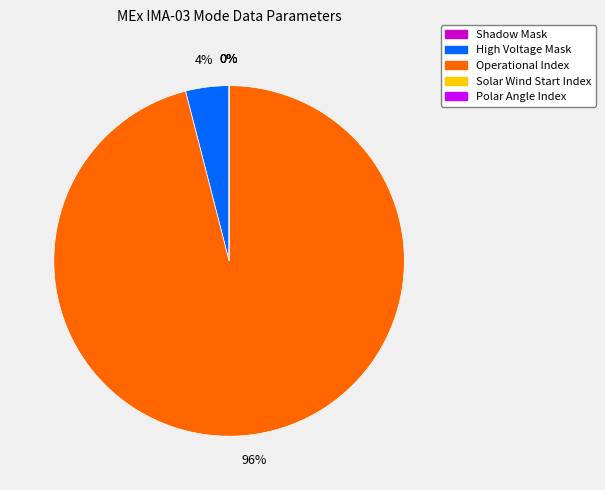

To the nearest percent, what is the average slice percentage?

20%